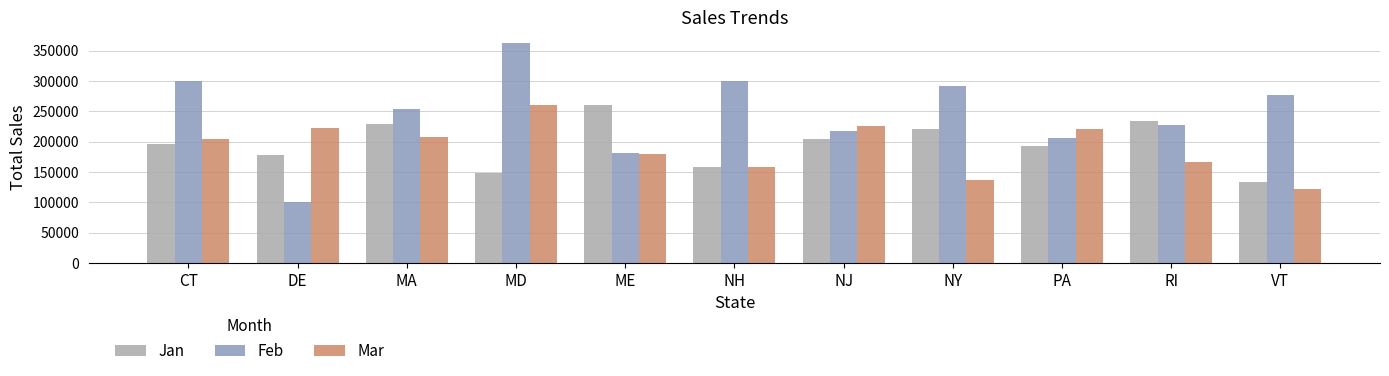

What is the approximate value of Mar at MA?

207411.1